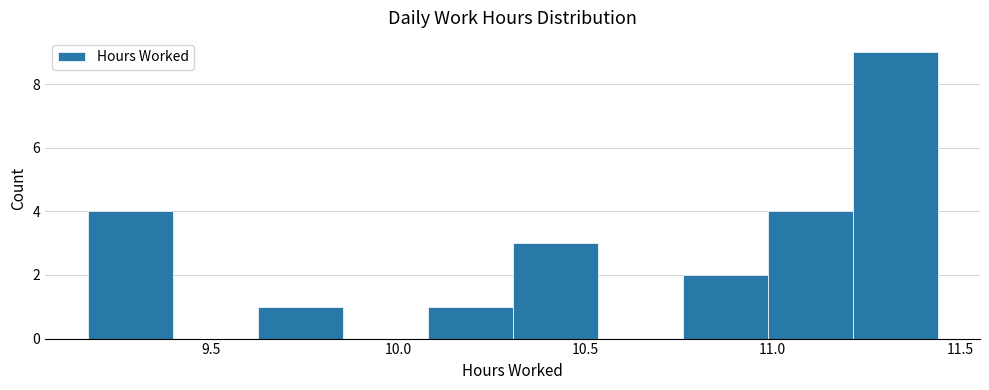

Reading left to right, transcribe this chart: for each bar, give the range it covers on the x-axis and its height. Neither the bar edges nor the heights are printed on the chart, so give them approximately, as read against the axes.

9.15 to 9.40: 4
9.40 to 9.60: 0
9.60 to 9.85: 1
9.85 to 10.10: 0
10.10 to 10.30: 1
10.30 to 10.55: 3
10.55 to 10.75: 0
10.75 to 11.00: 2
11.00 to 11.20: 4
11.20 to 11.45: 9